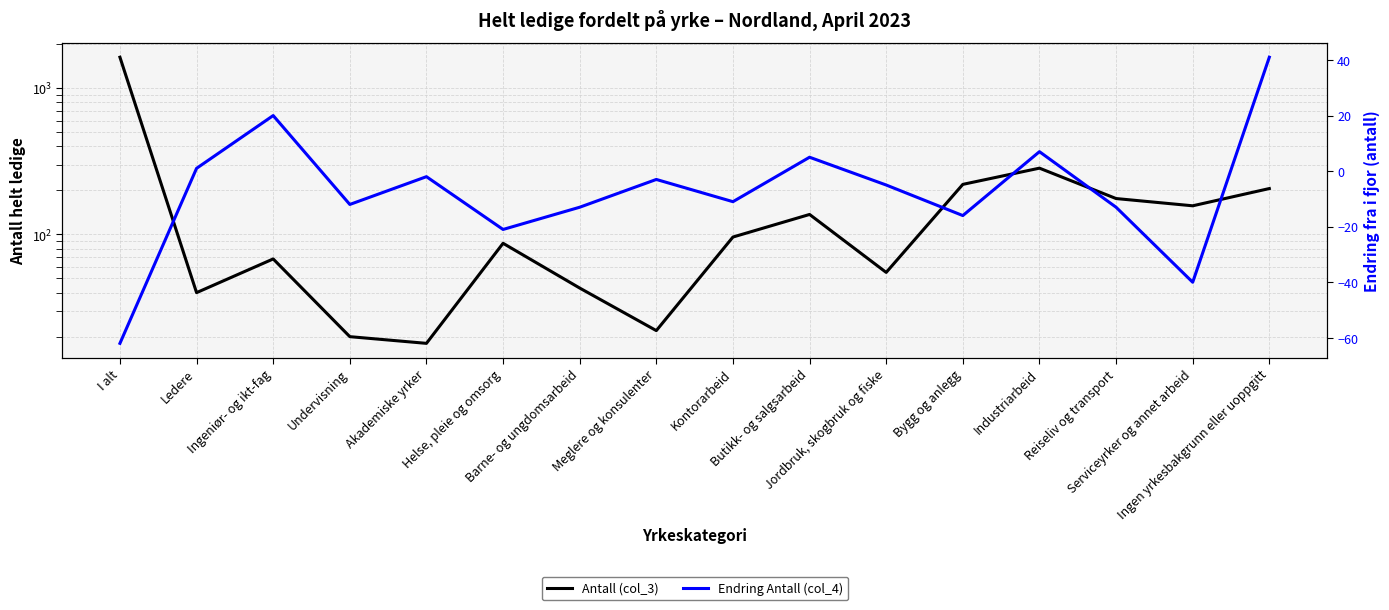

What is the average value of the Endring Antall (col_4) series?

-8